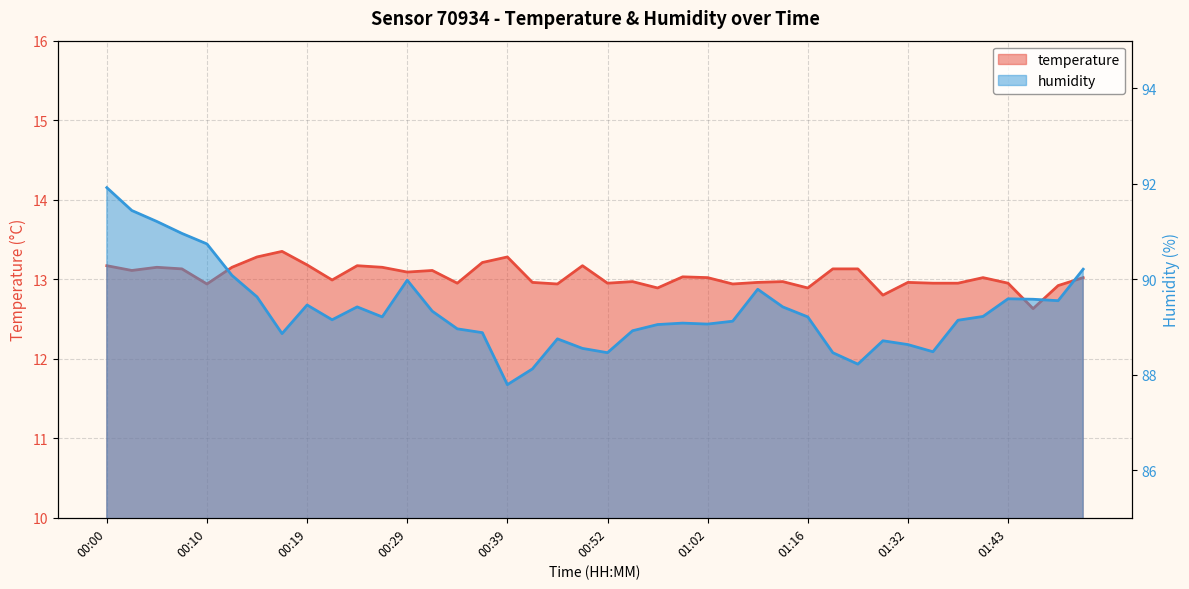

What is the maximum value shown in the chart?

91.9